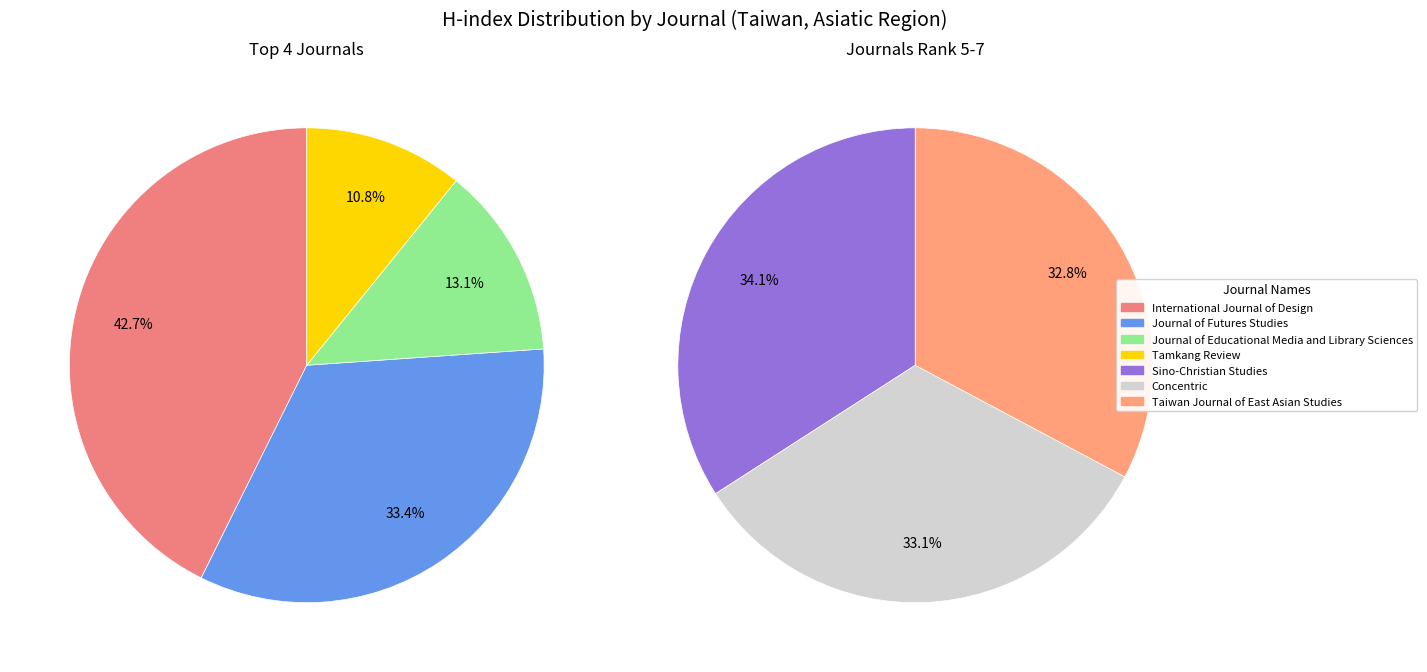

How many segments does this pie chart have?

7